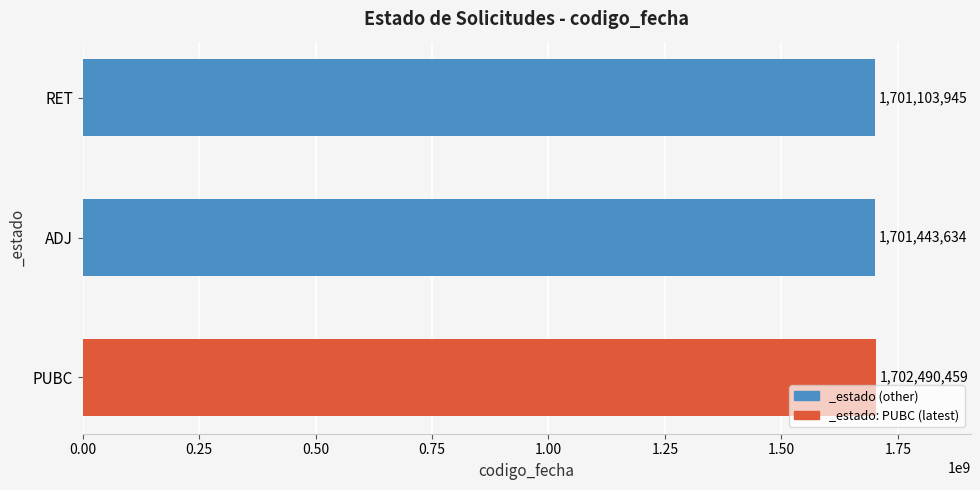

Reading top to bottom, transcribe all the data shown in this chart.

1701103945	1701443634	1702490459